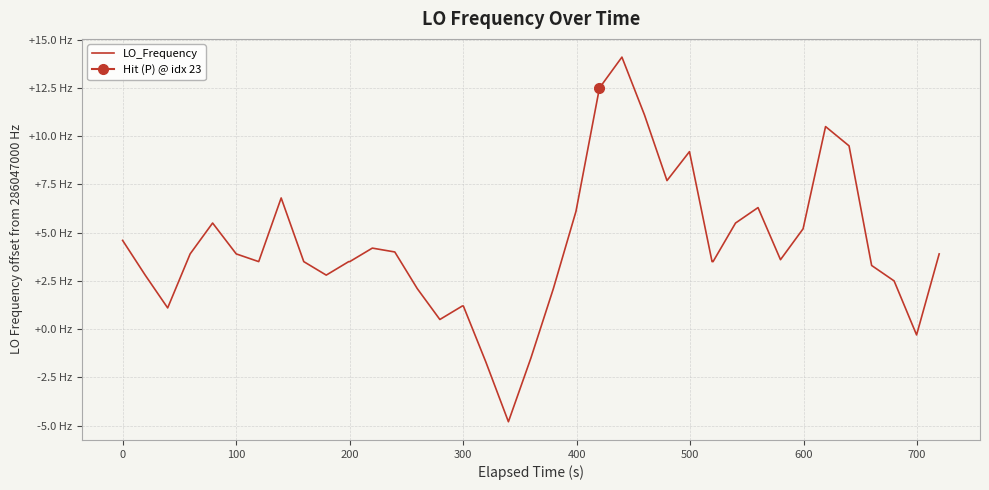

How many lines are shown in the chart?

1